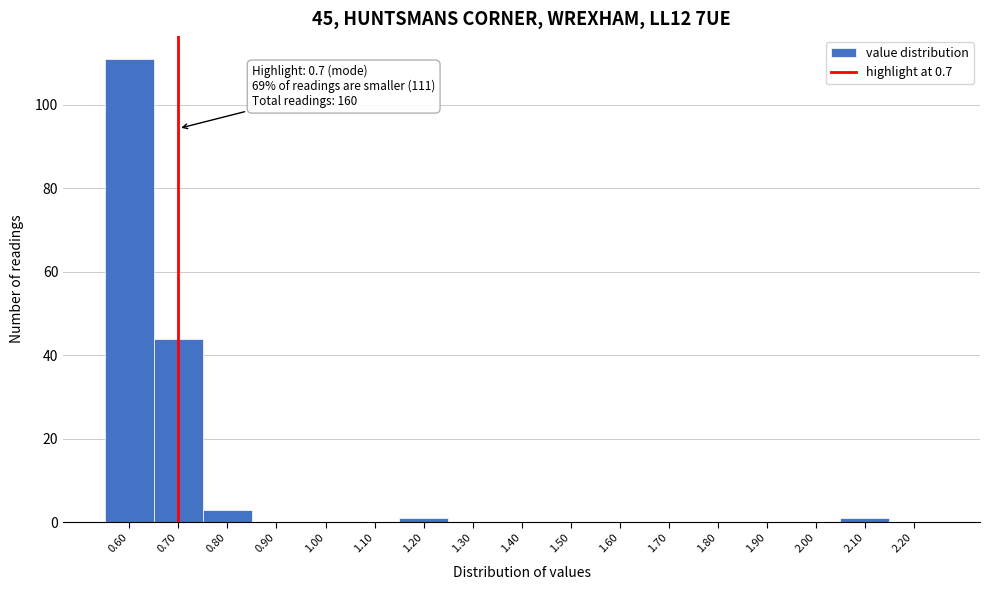

Which range on the x-axis has the tallest bar?

0.55 to 0.65